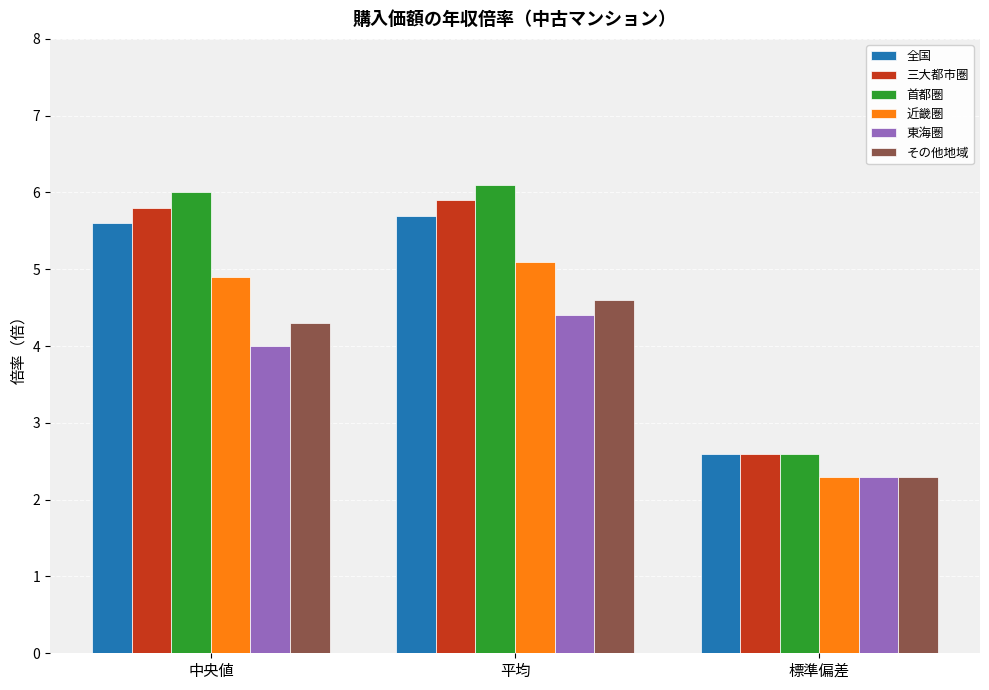

What is the label of the 2nd bar from the right?

平均